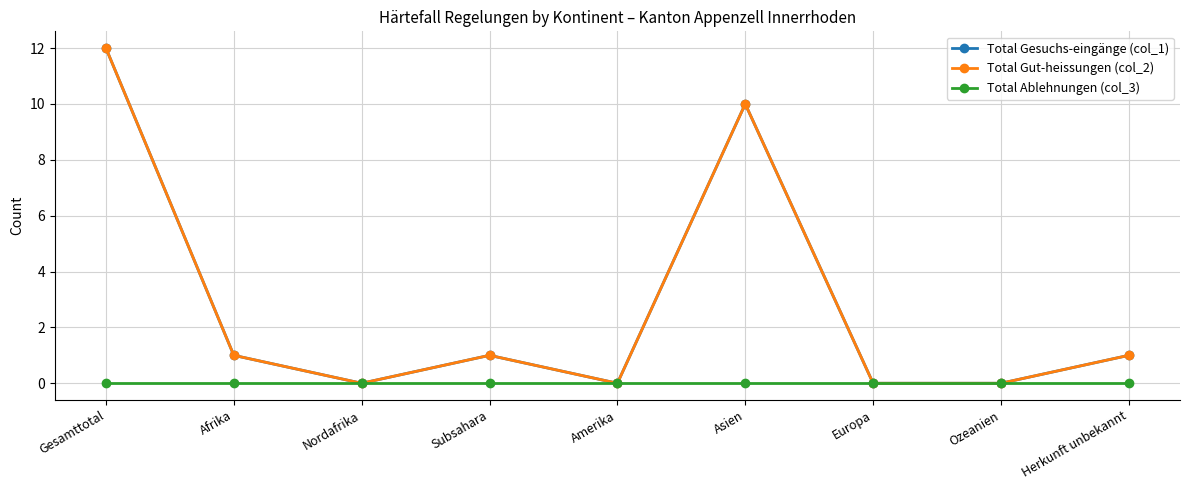

At which category does Total Gesuchs-eingänge (col_1) reach its first local valley?

Nordafrika